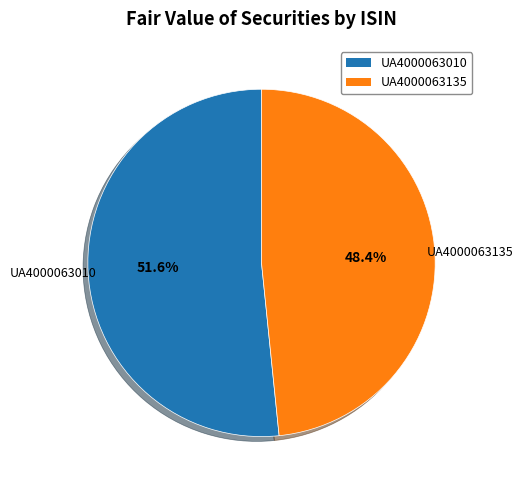

To the nearest percent, what percentage of the pie is UA4000063135?

48%